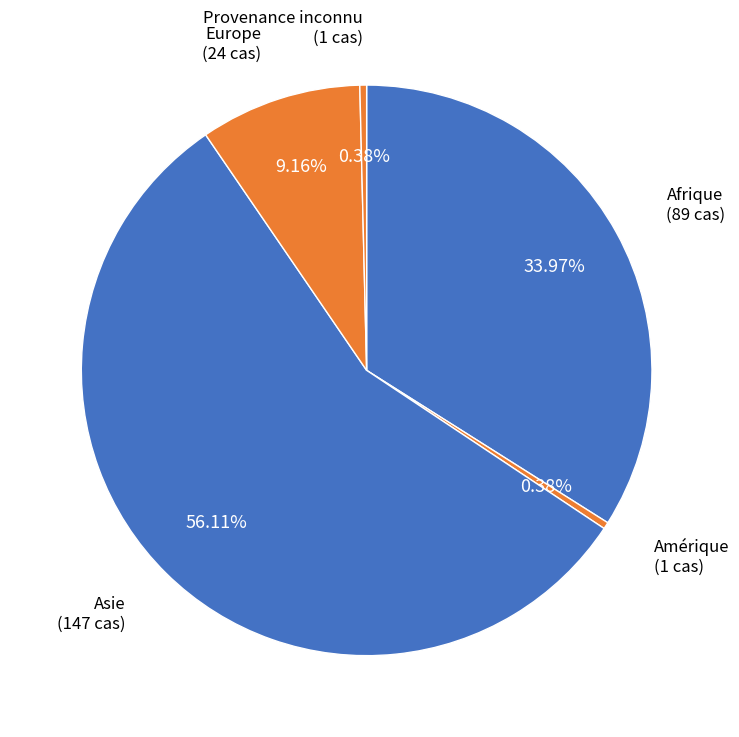

Which slice is the largest?

Asie